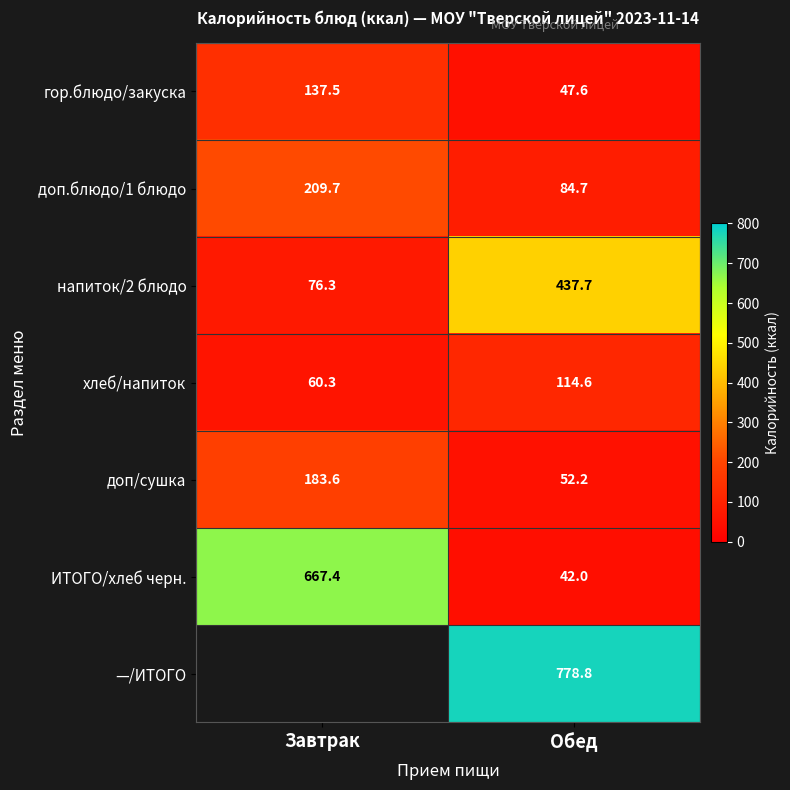

List the labels in order of гор.блюдо/закуска value, largest first.

Завтрак, Обед